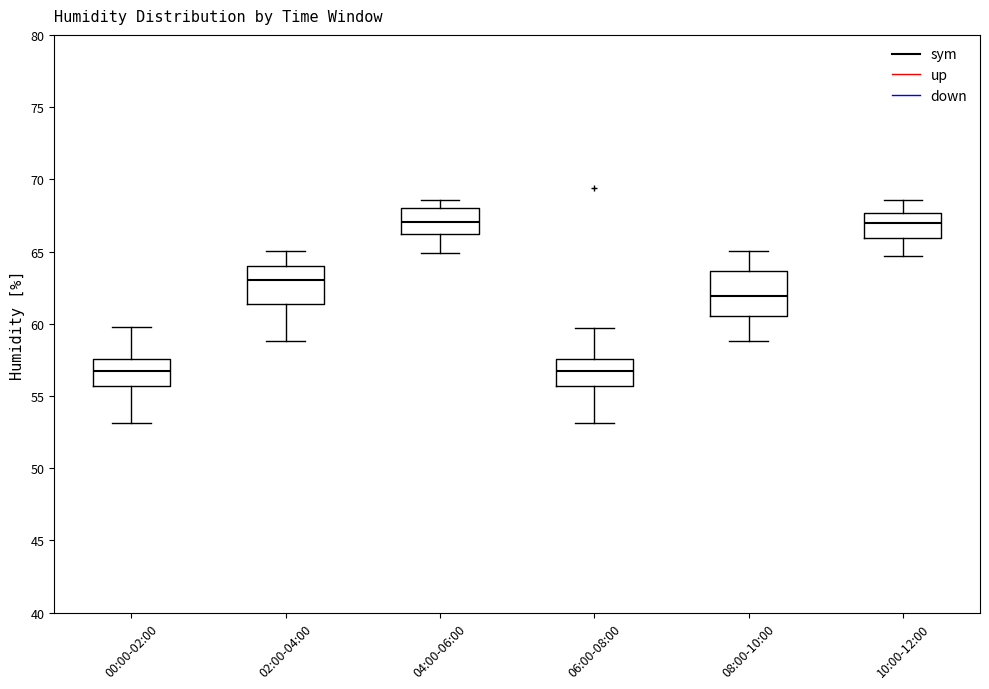

Which box is the tallest, from its lower edge to its upper edge?

08:00-10:00